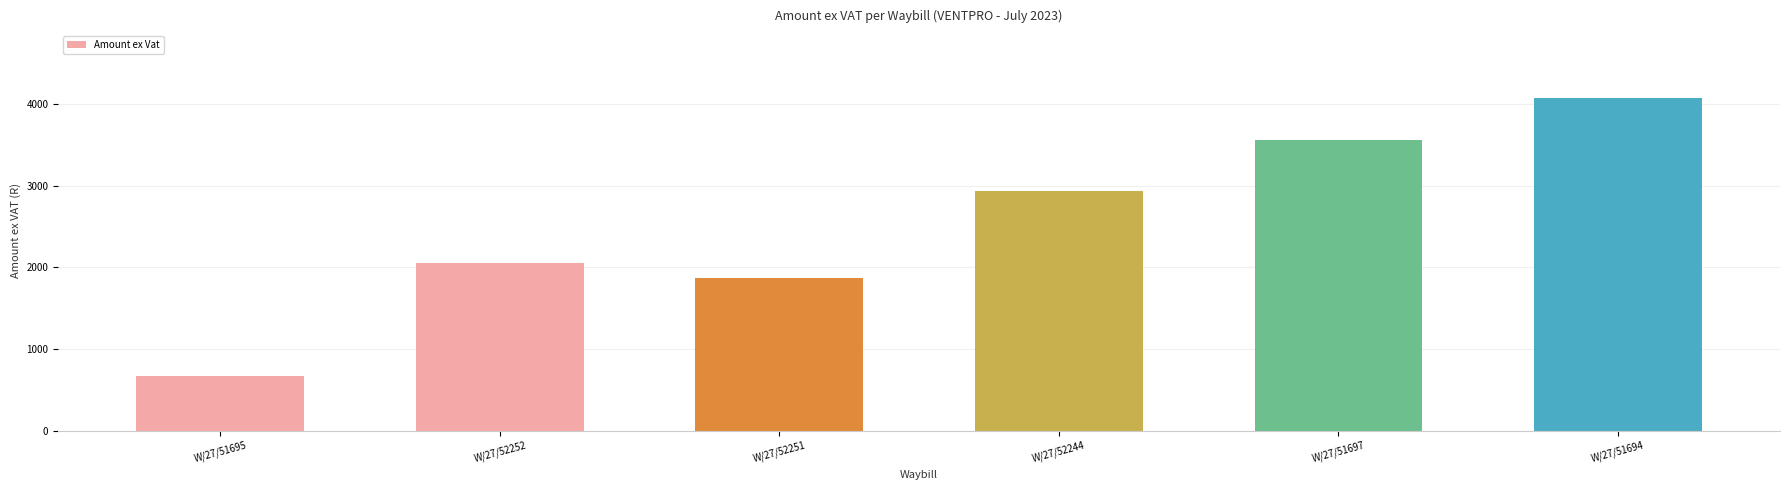

List the labels in order of value, largest first.

W/27/51694, W/27/51697, W/27/52244, W/27/52252, W/27/52251, W/27/51695